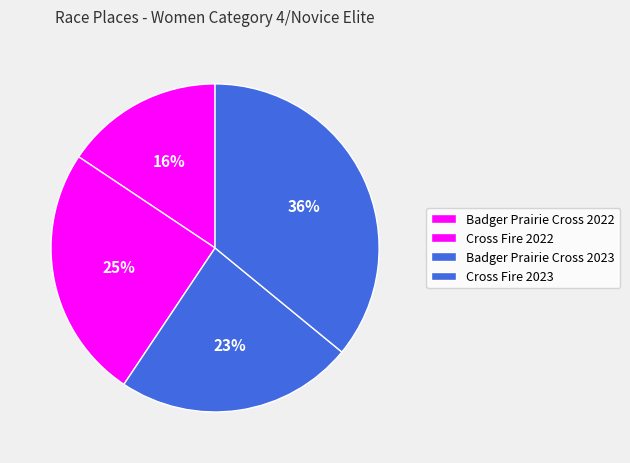

What percentage is NOT represented by Cross Fire 2022?

75.0%